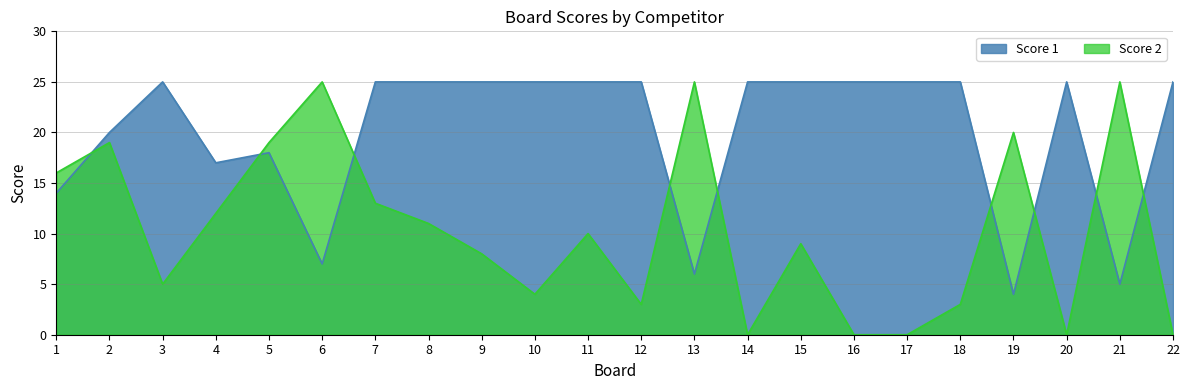

Between 4 and 9, which is larger?

9